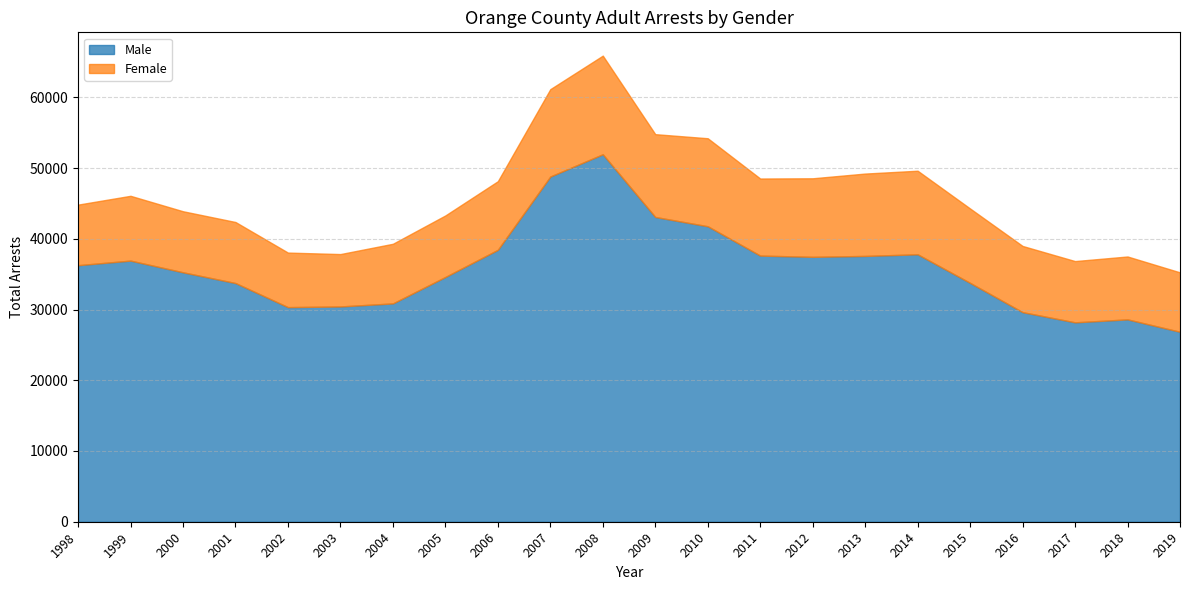

Which category has the lowest value across all series?

2003